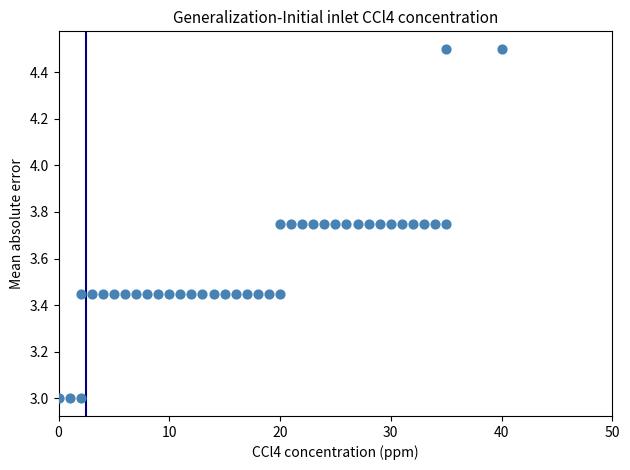

What is the range of X values (max minus min)?

40.0